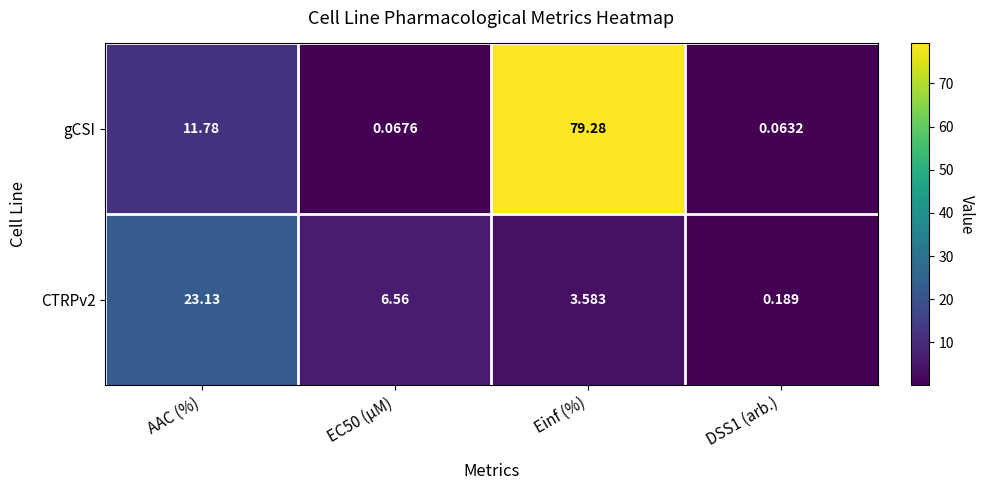

Which series changed the most between AAC (%) and Einf (%)?

gCSI